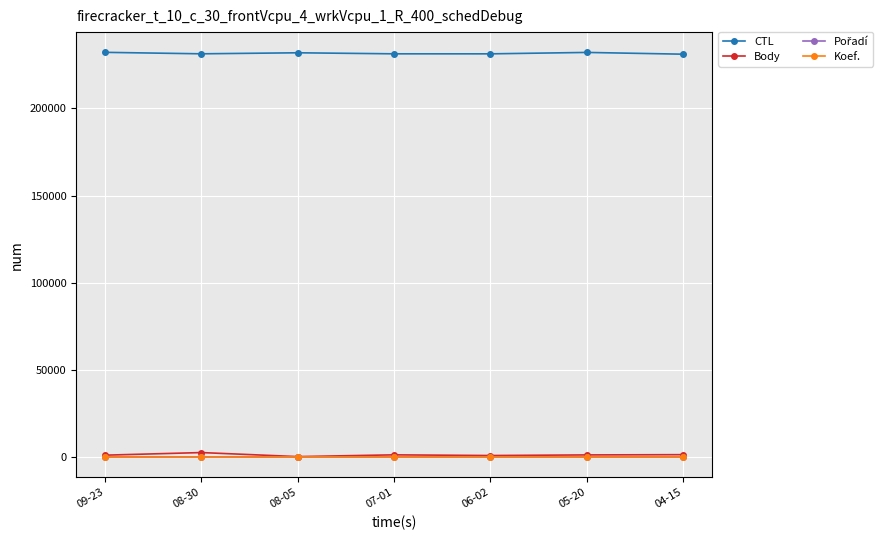

True or false: Body and CTL intersect in this chart.

False